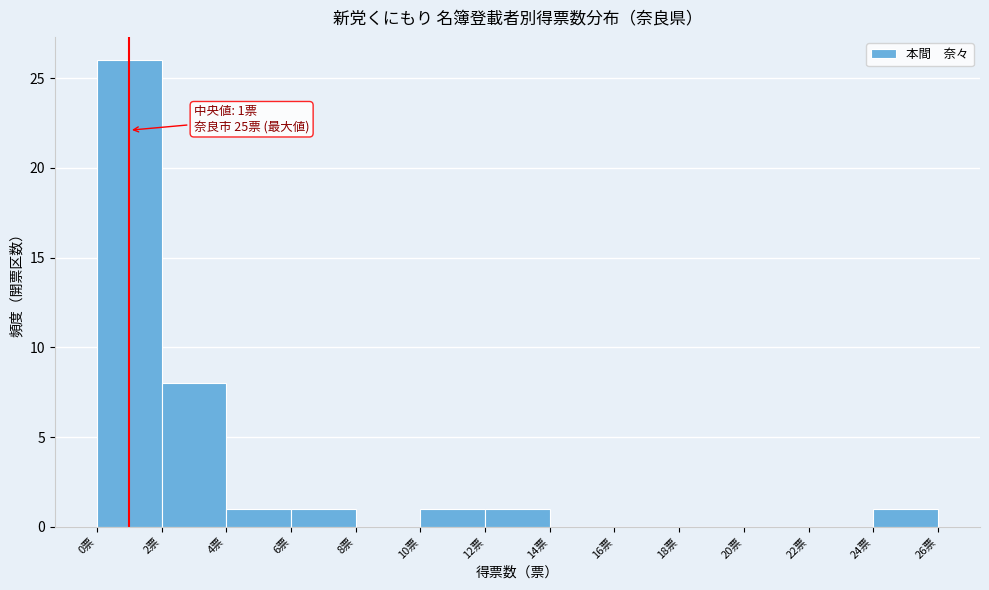

Over which range of the x-axis is the bar tallest?

0 to 2